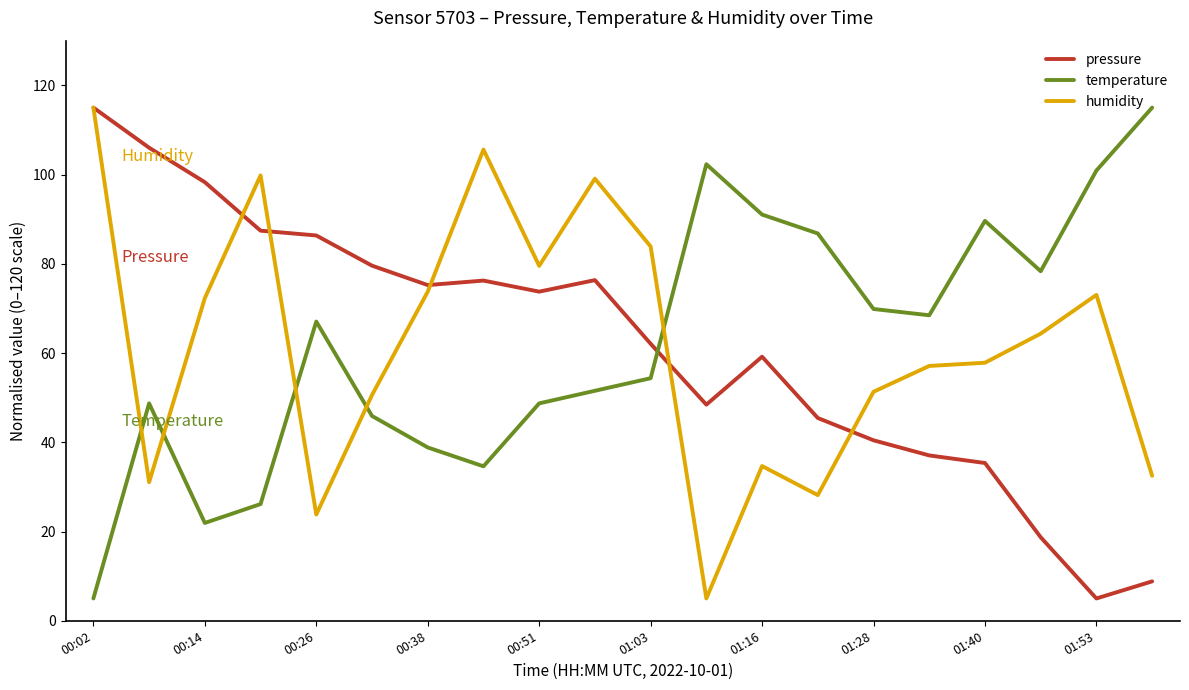

How many series are shown in this chart?

3